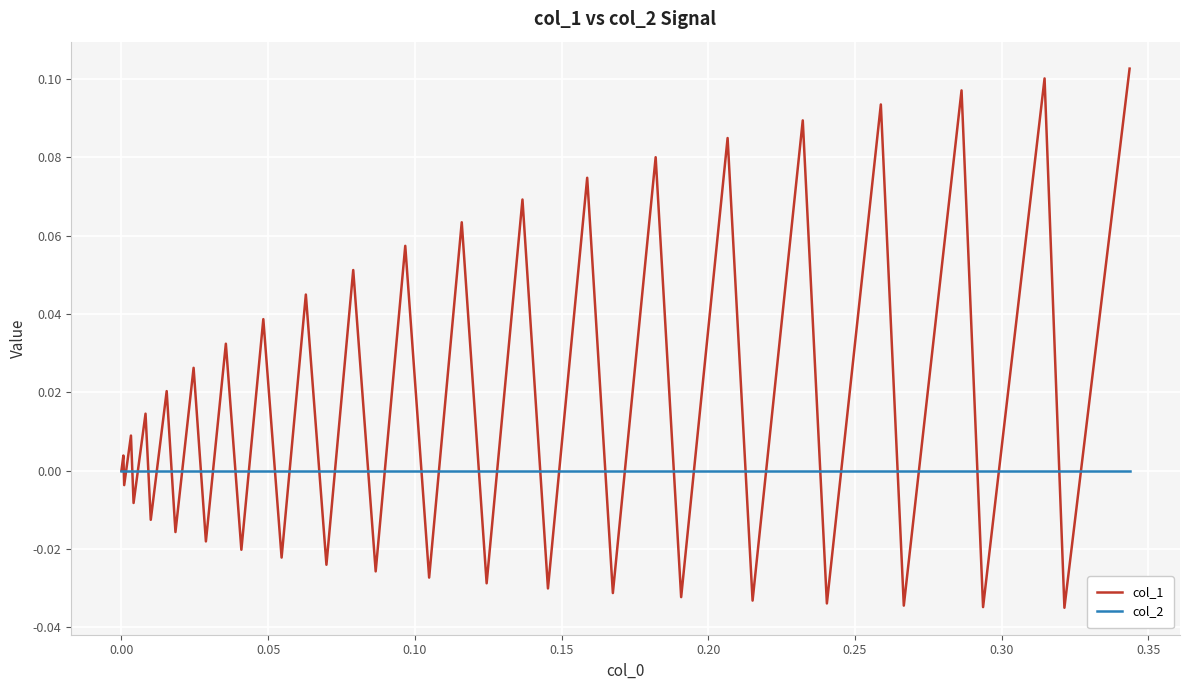

Rank the series by their average value, from lowest to highest.

col_2, col_1